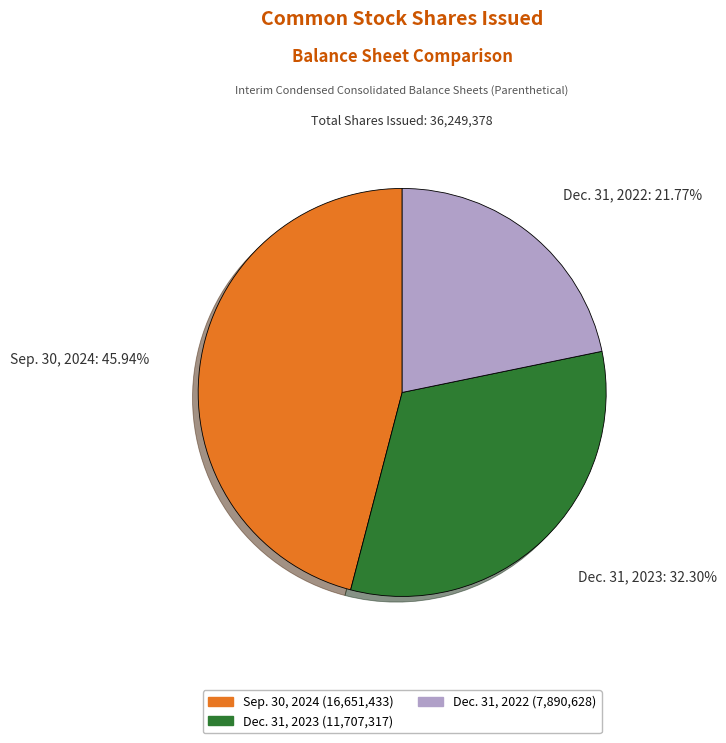

Which category has the biggest portion of the pie?

Sep. 30, 2024